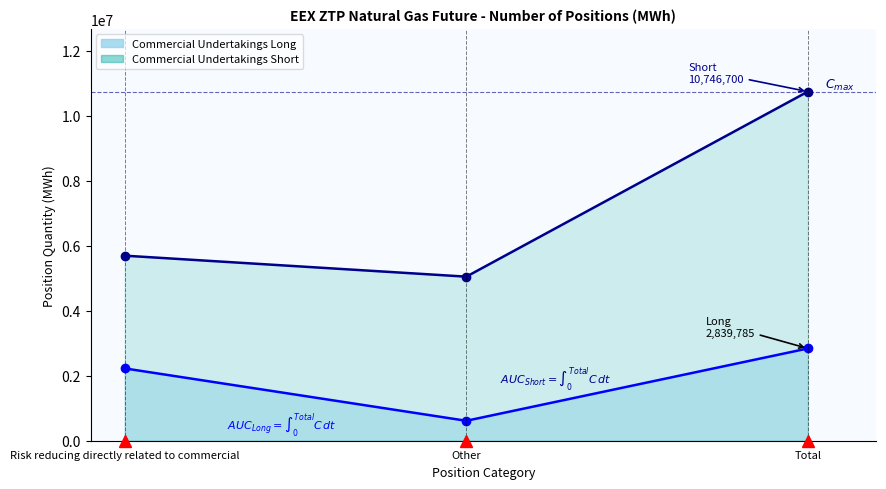

What is the sum of the Commercial Undertakings Long values at Other and Total?

3453585